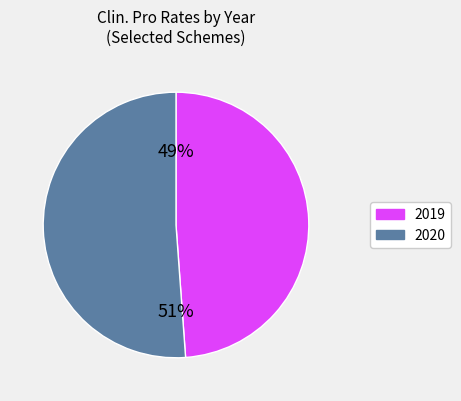

Does any single category account for the majority?

Yes